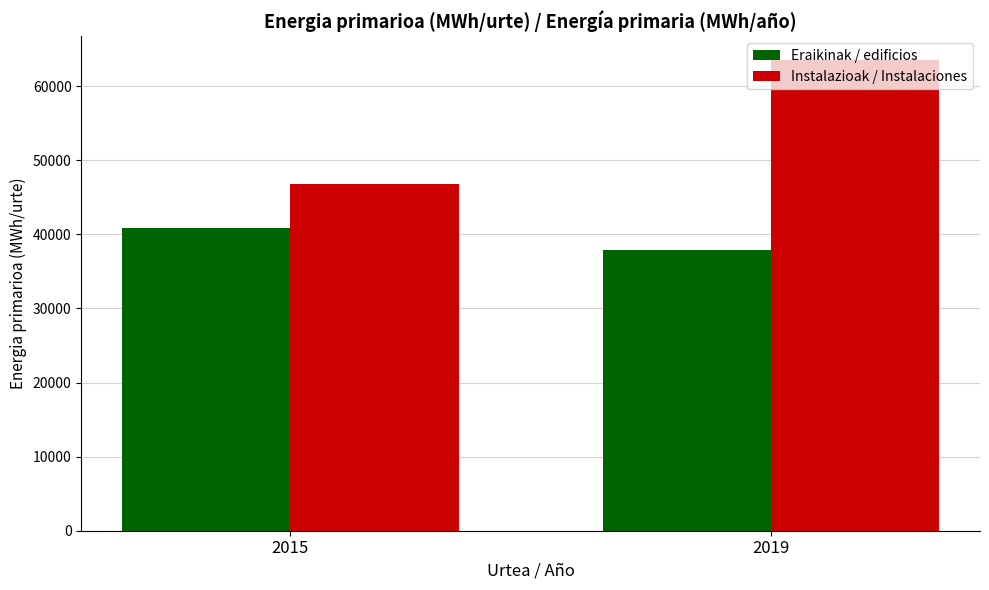

How many data points in Instalazioak / Instalaciones are above 63551?

1